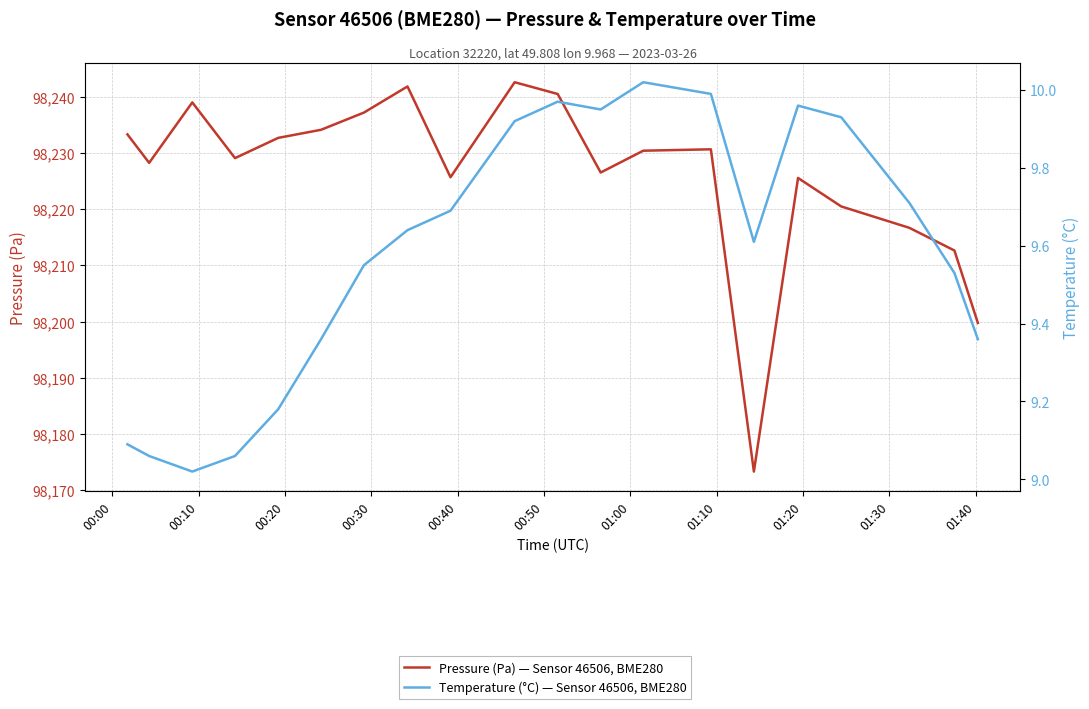

What is the highest value of the Temperature (°C) — Sensor 46506, BME280 series?

10.0